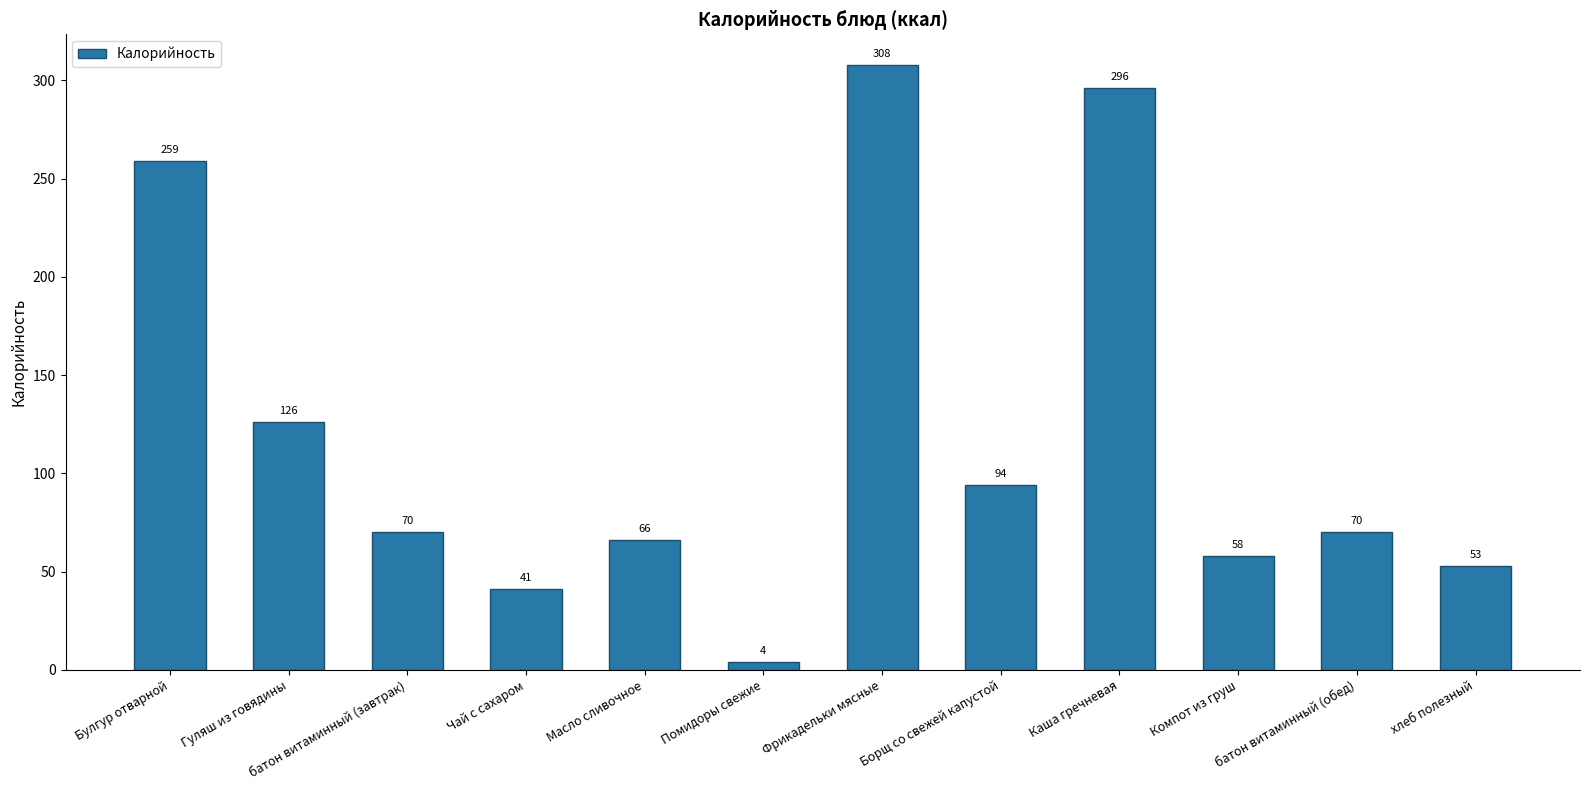

True or false: the data shows 31 at батон витаминный (завтрак).

False